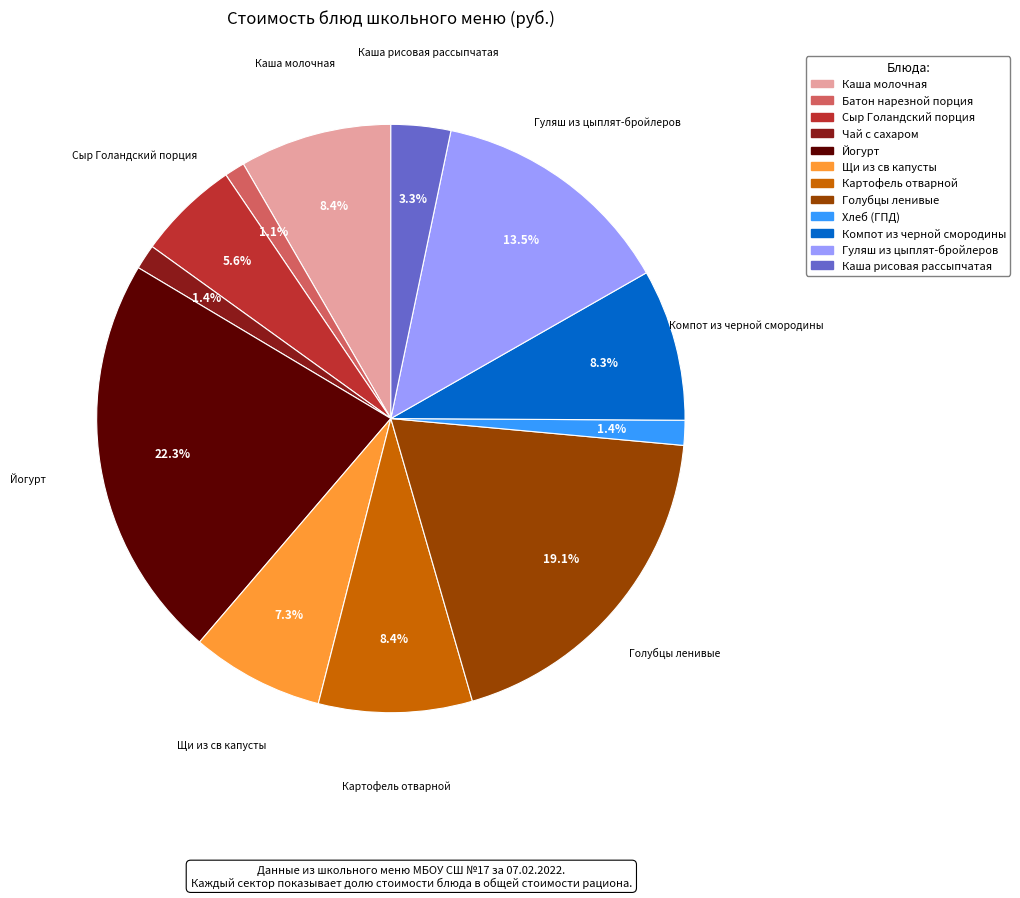

Between Компот из черной смородины and Хлеб (ГПД), which is larger?

Компот из черной смородины